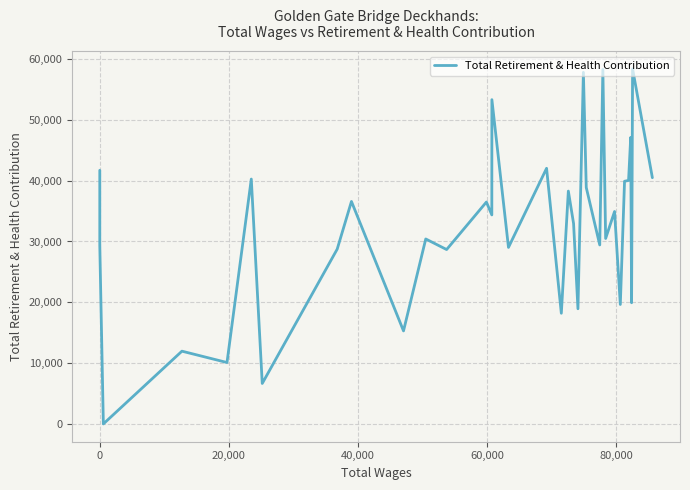

The value at 29 is 5623. True or false?

False